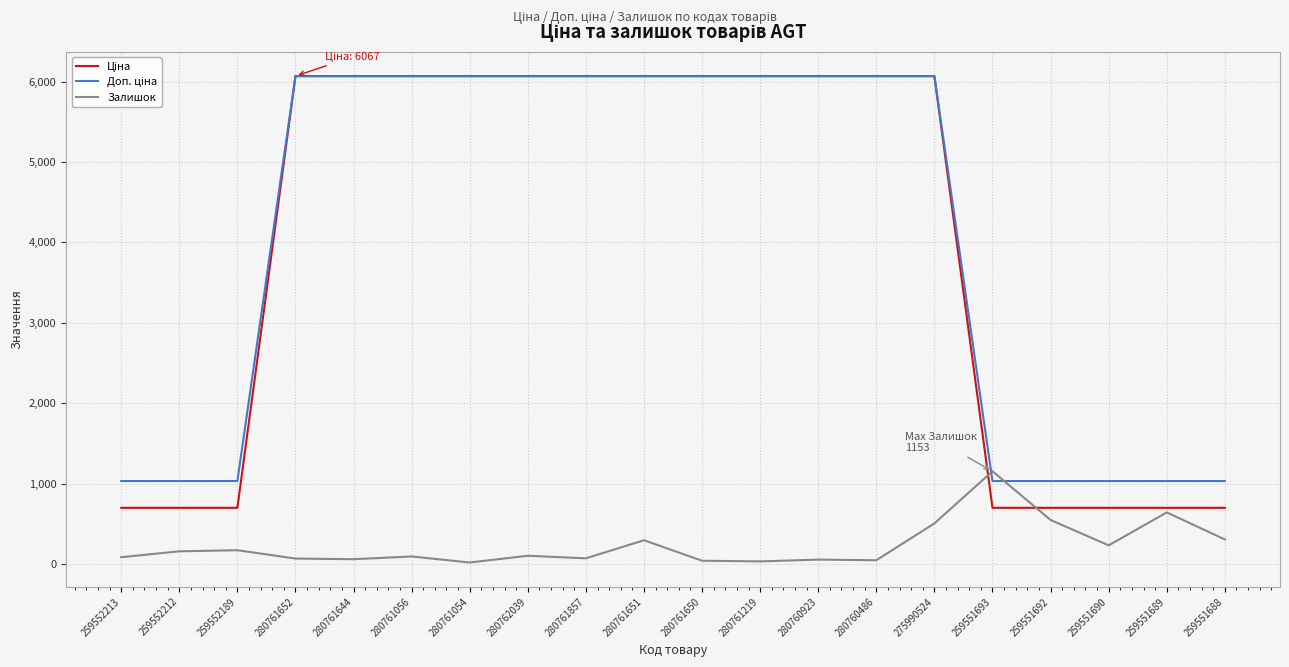

What is the total value across all series at 259551693?

2882.6